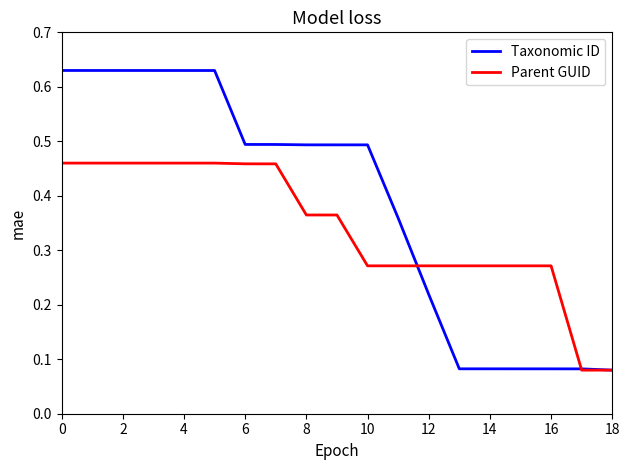

Which series has the widest spread of values?

Taxonomic ID